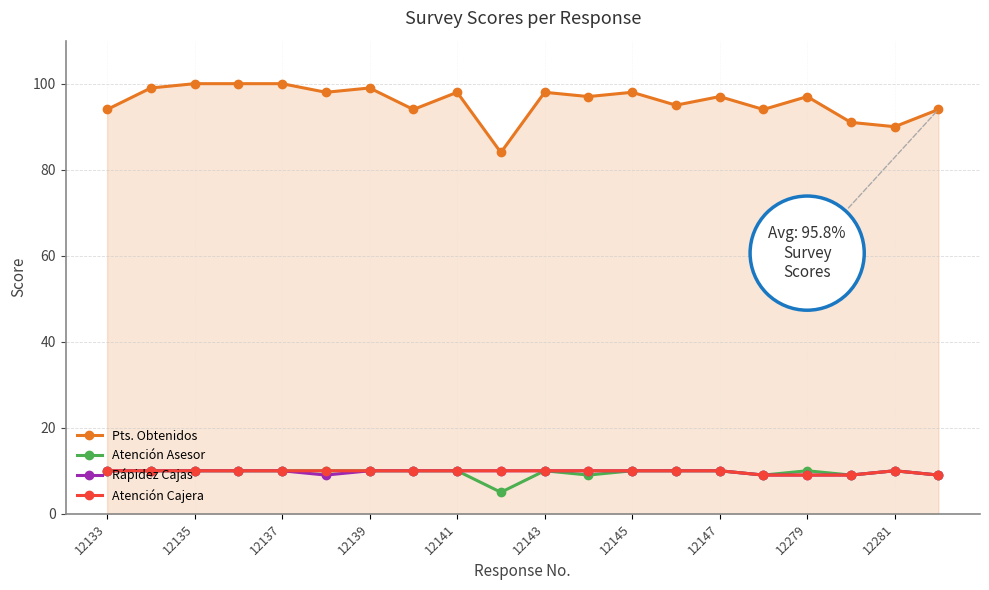

At how many categories does at least one series exceed 24?

20